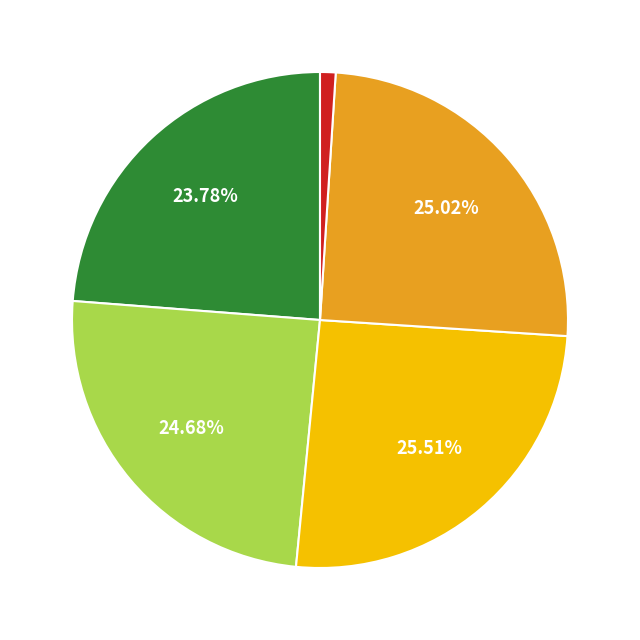

Is there any slice that represents more than half of the pie?

No